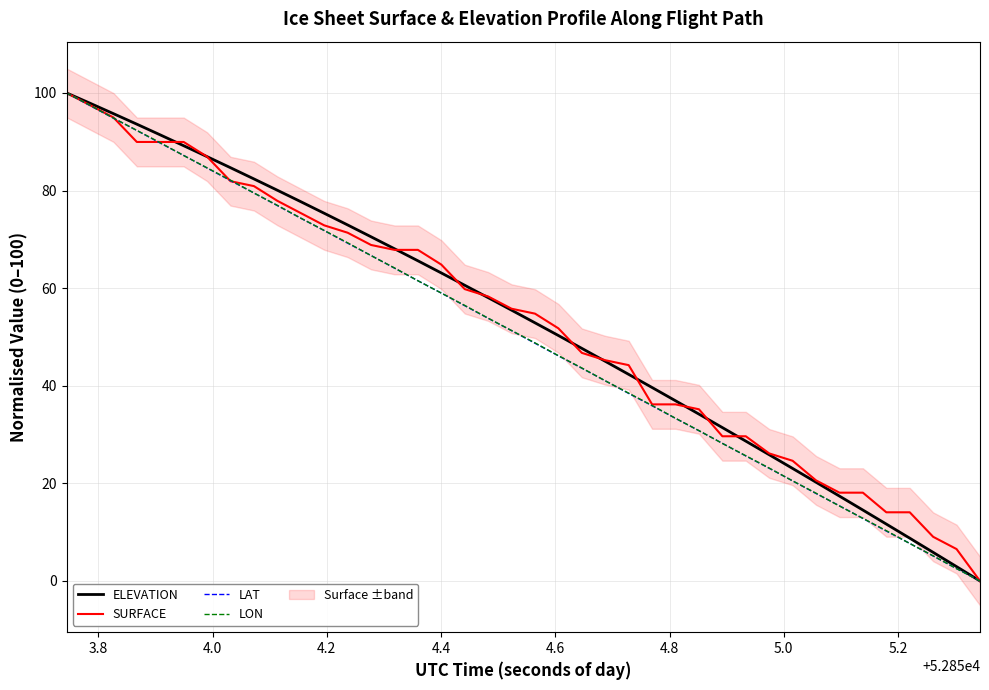

What are all the series names shown in the legend?

ELEVATION, SURFACE, LAT, LON